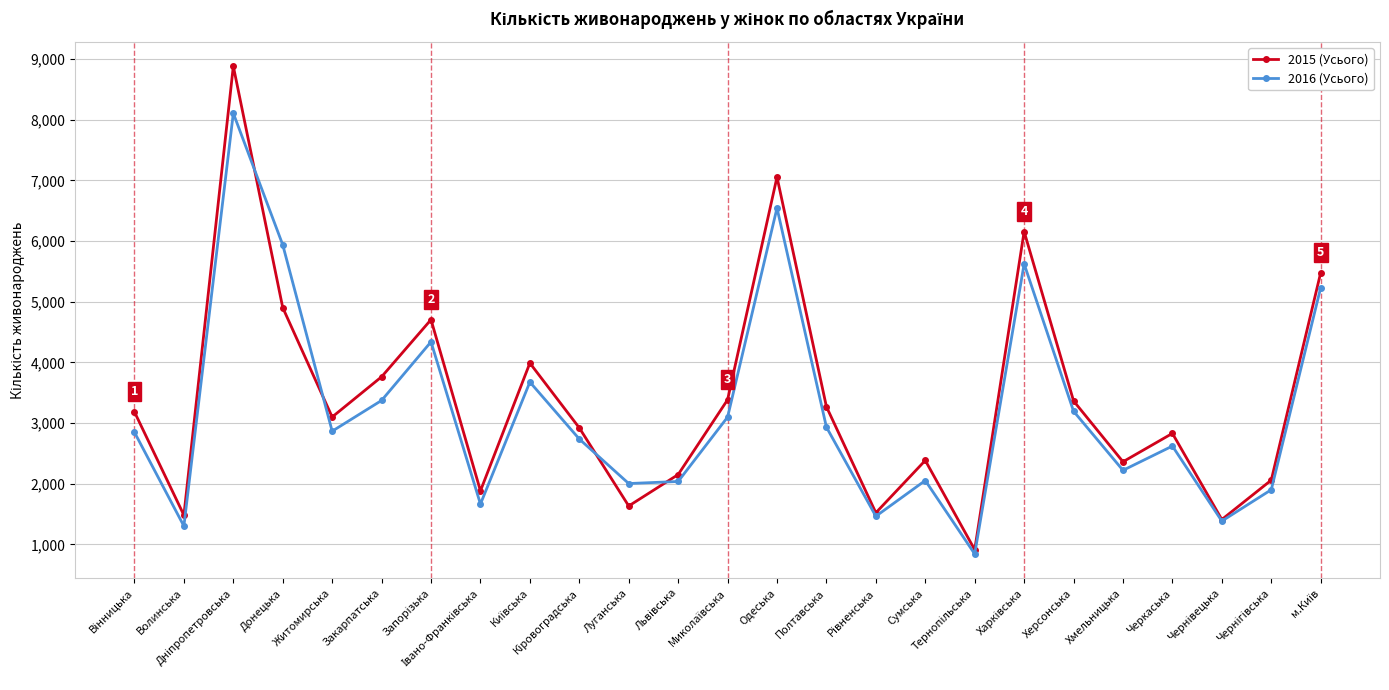

How many data points in 2016 (Усього) are less than 2847?

12